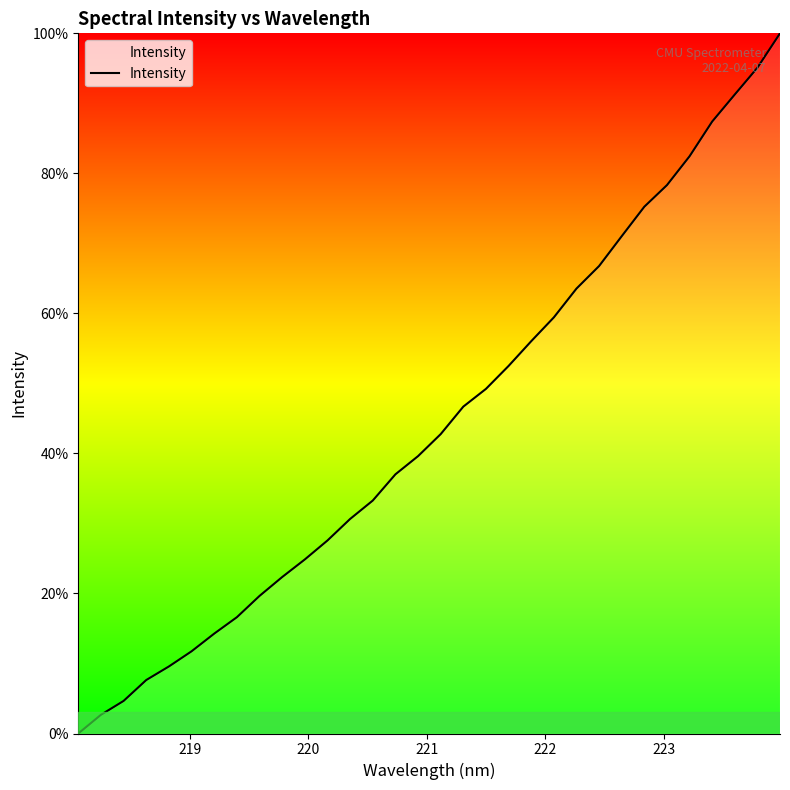

What is the maximum value shown in the chart?

100.0